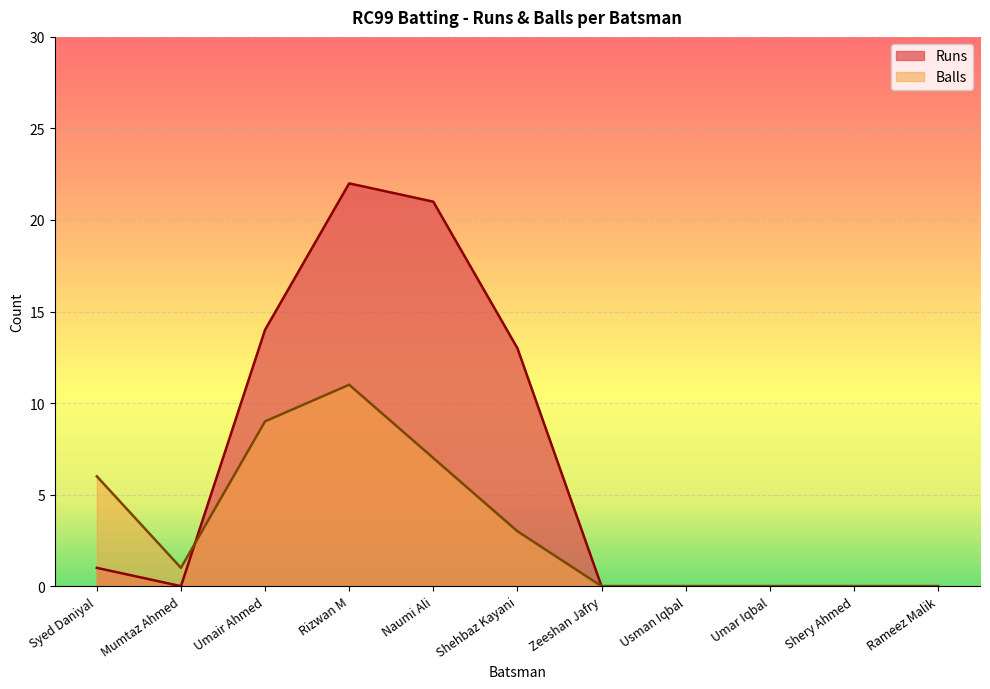

After their last crossing, which series has the higher values: Balls or Runs?

Runs